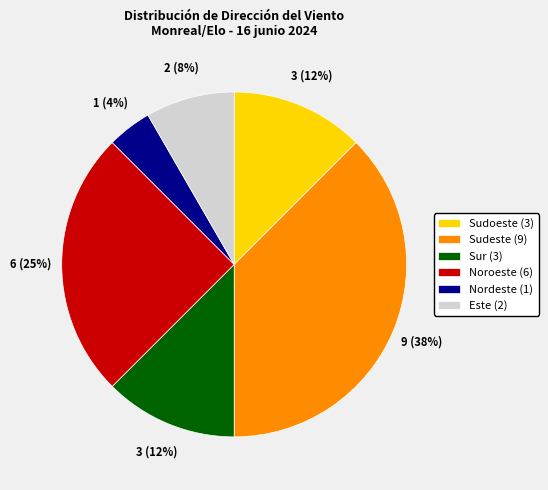

What percentage is the Nordeste (1) slice, to the nearest percent?

4%